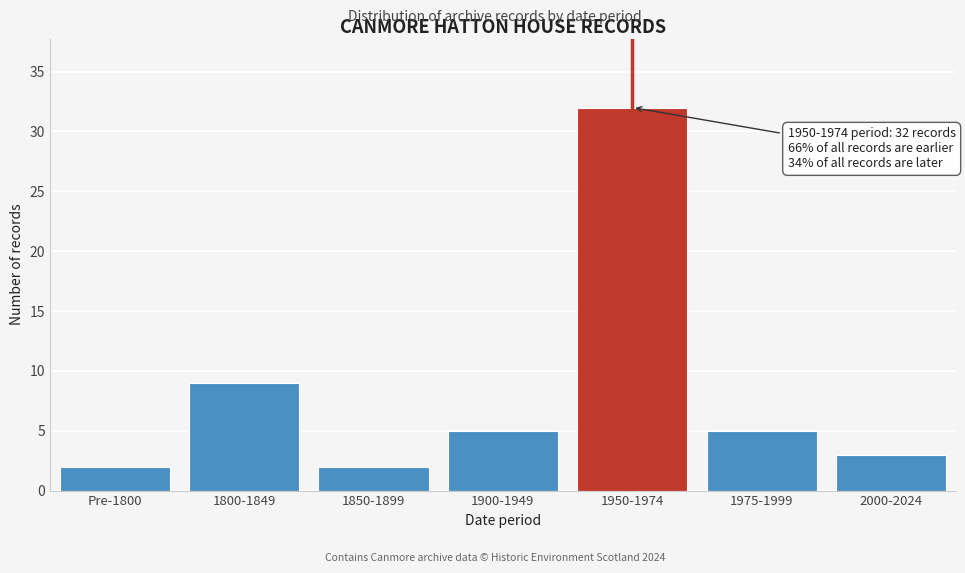

Reading left to right, transcribe all the data shown in this chart.

Pre-1800=2	1800-1849=9	1850-1899=2	1900-1949=5	1950-1974=32	1975-1999=5	2000-2024=3